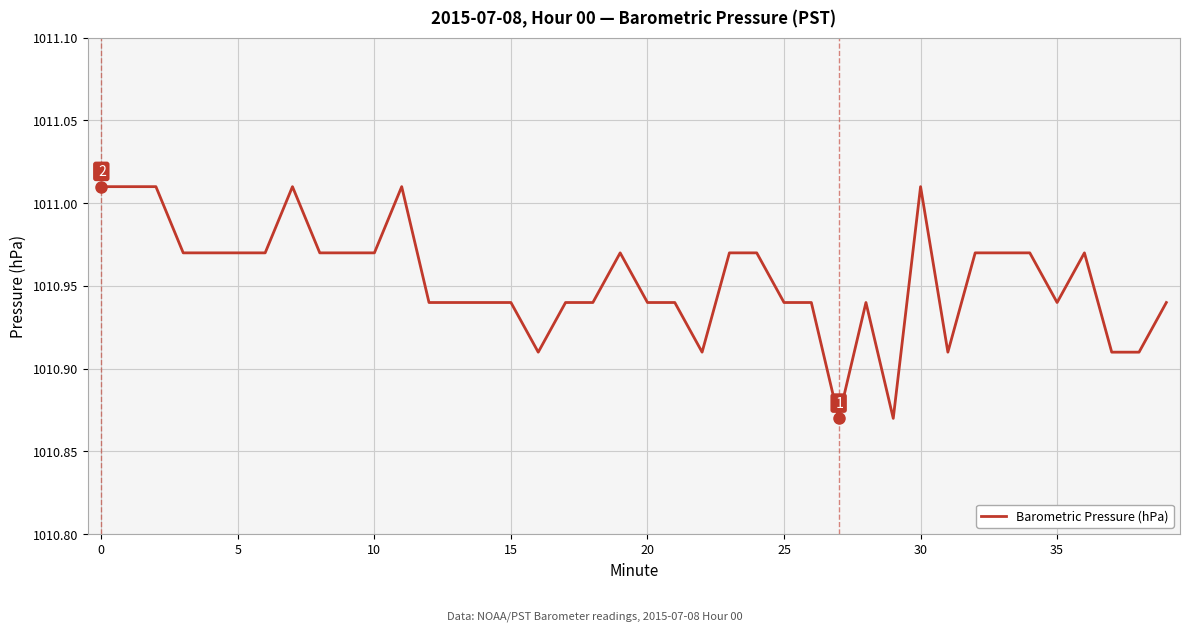

Reading right to left, transcribe all the data shown in this chart.

1010.9	1010.9	1010.9	1011.0	1010.9	1011.0	1011.0	1011.0	1010.9	1011.0	1010.9	1010.9	1010.9	1010.9	1010.9	1011.0	1011.0	1010.9	1010.9	1010.9	1011.0	1010.9	1010.9	1010.9	1010.9	1010.9	1010.9	1010.9	1011.0	1011.0	1011.0	1011.0	1011.0	1011.0	1011.0	1011.0	1011.0	1011.0	1011.0	1011.0